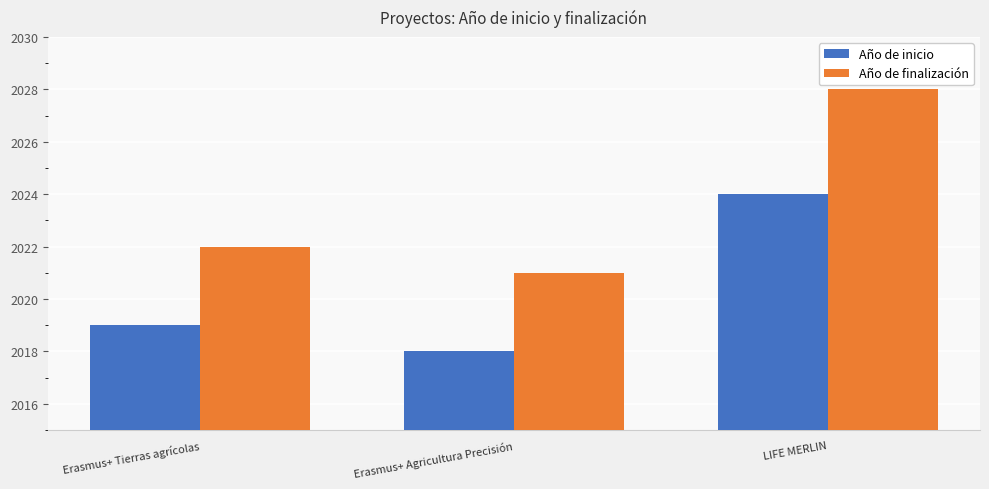

What is the label of the 2nd bar from the right?

Erasmus+ Agricultura Precisión